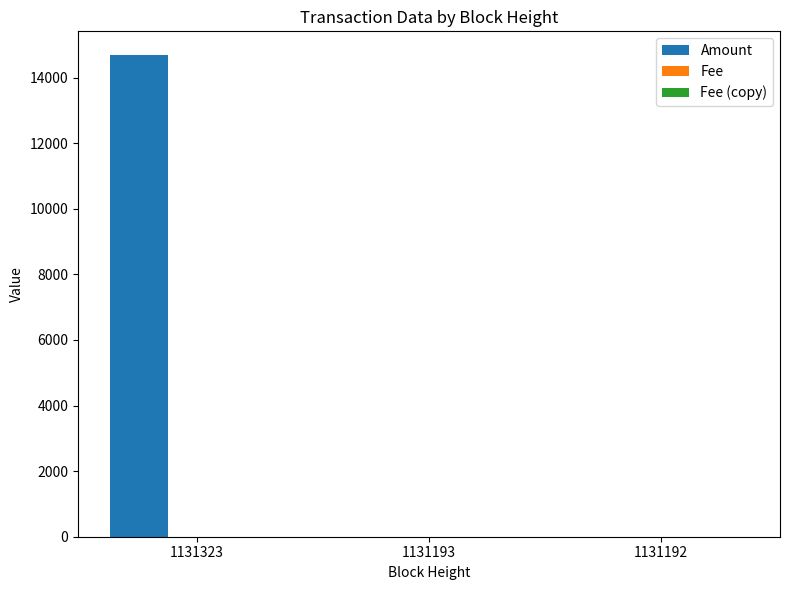

Which series has the widest spread of values?

Amount